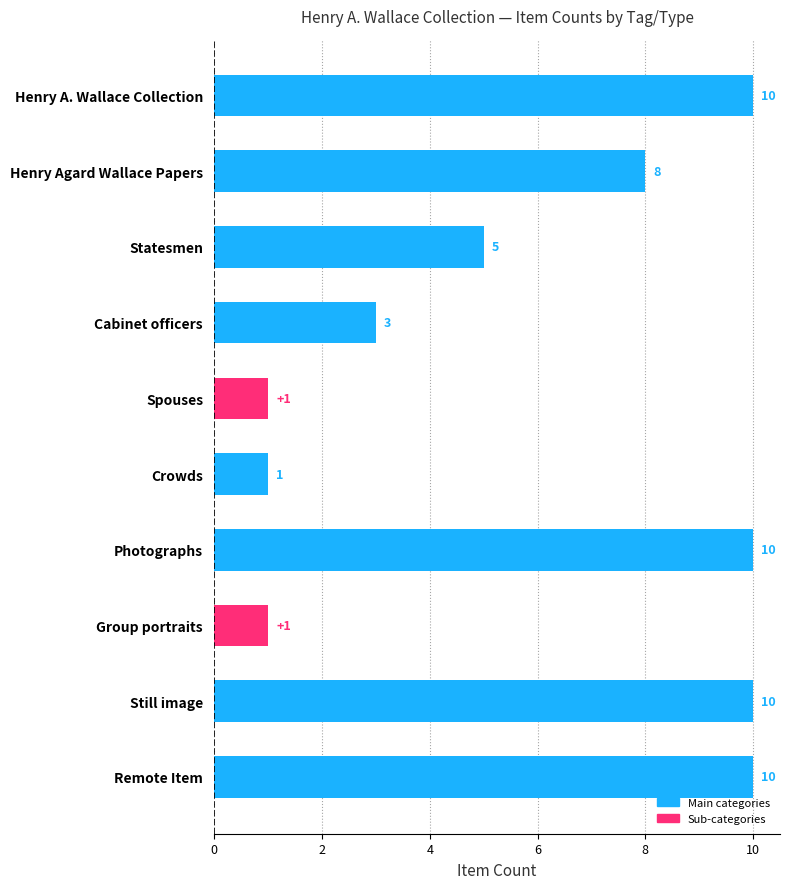

Approximately how many times larger is the value at Henry A. Wallace Collection compared to Remote Item?

1.0